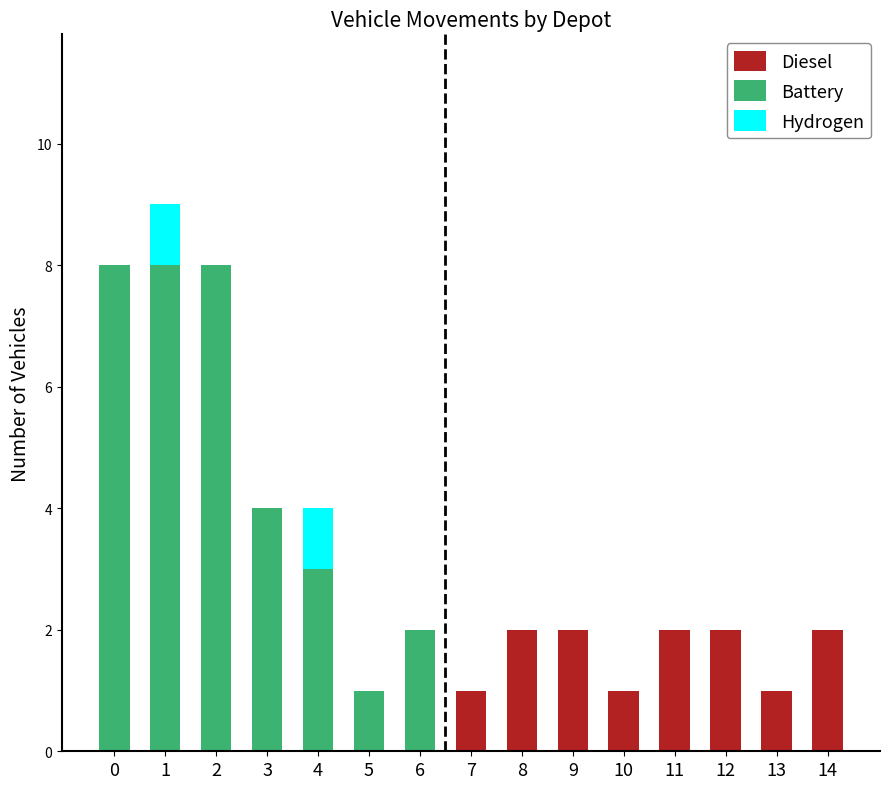

Is it true that Diesel equals 1 at 13?

True